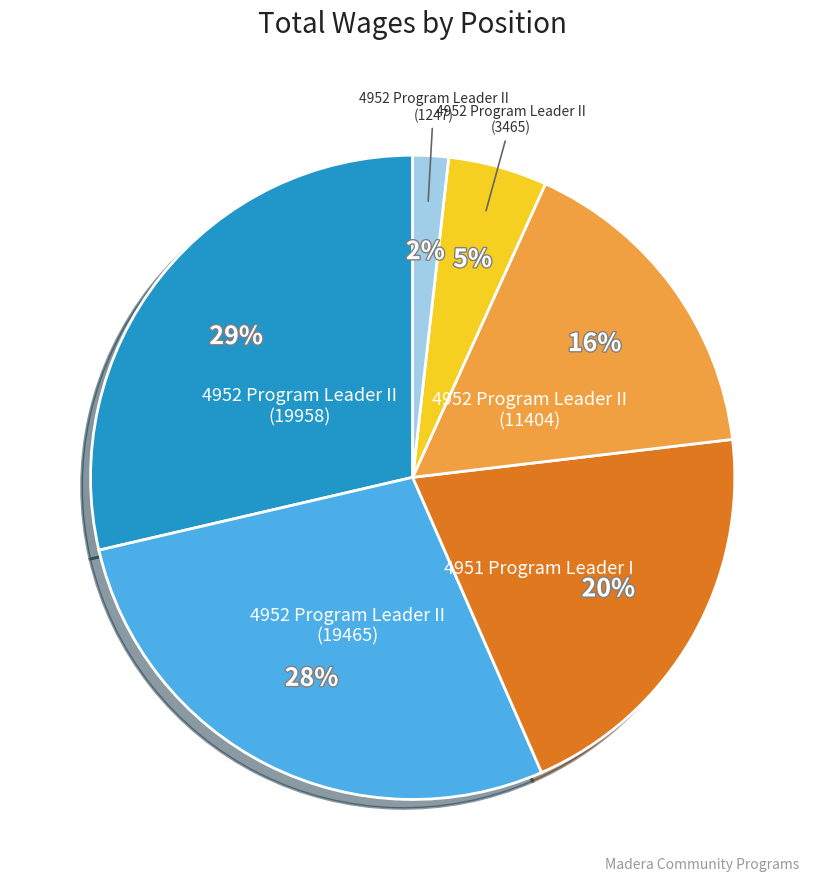

Is there any slice that represents more than half of the pie?

No